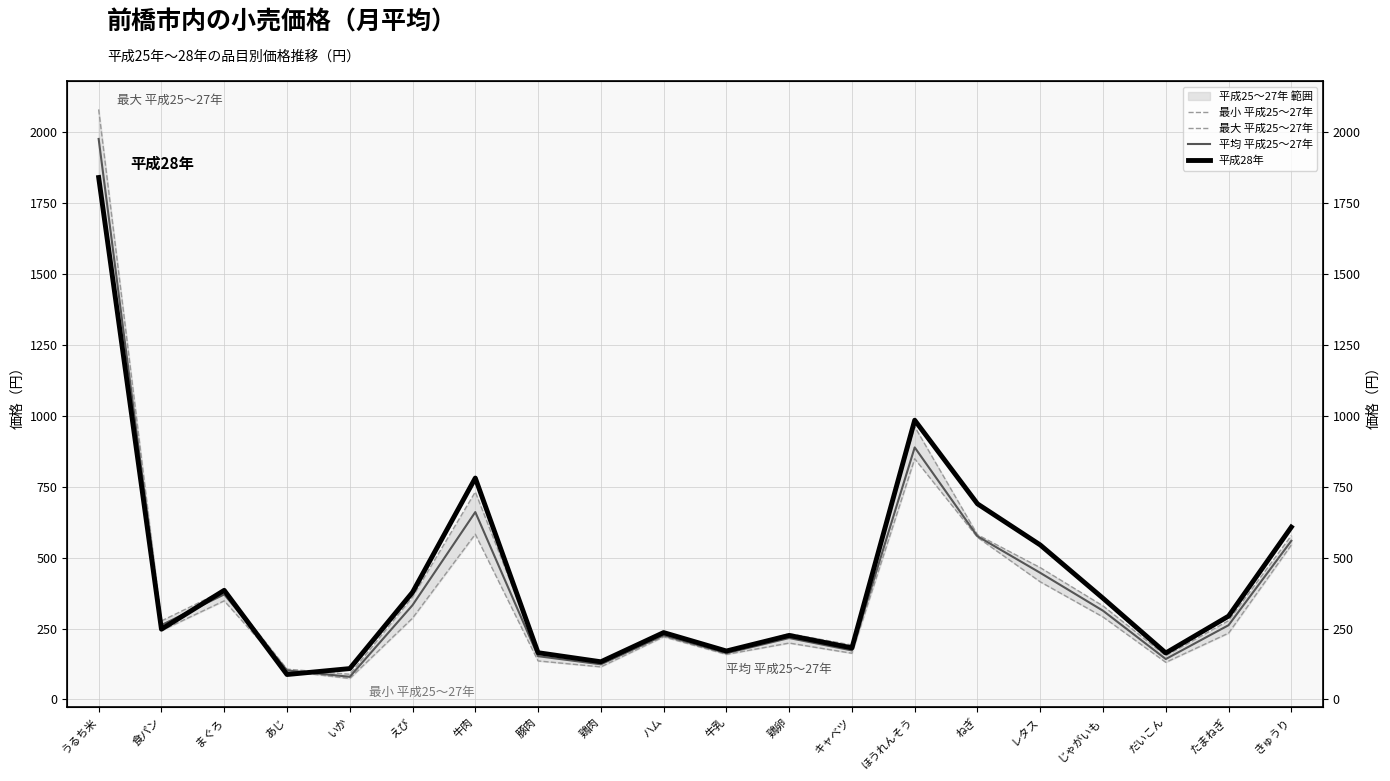

Is the value of 平成28年 at 牛肉 greater than the value of 平均 平成25〜27年 at いか?

Yes